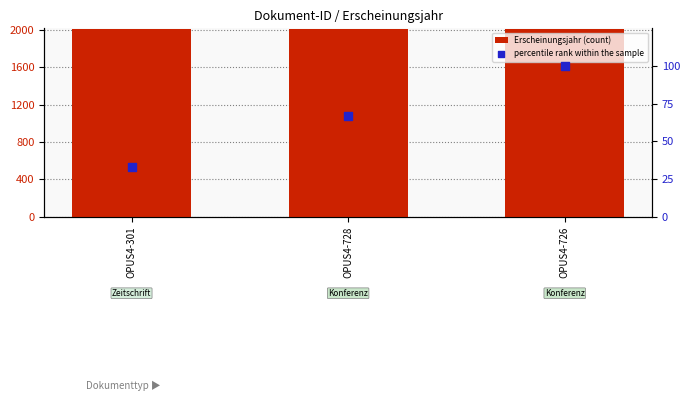

What are all the series names shown in the legend?

Erscheinungsjahr (count), percentile rank within the sample